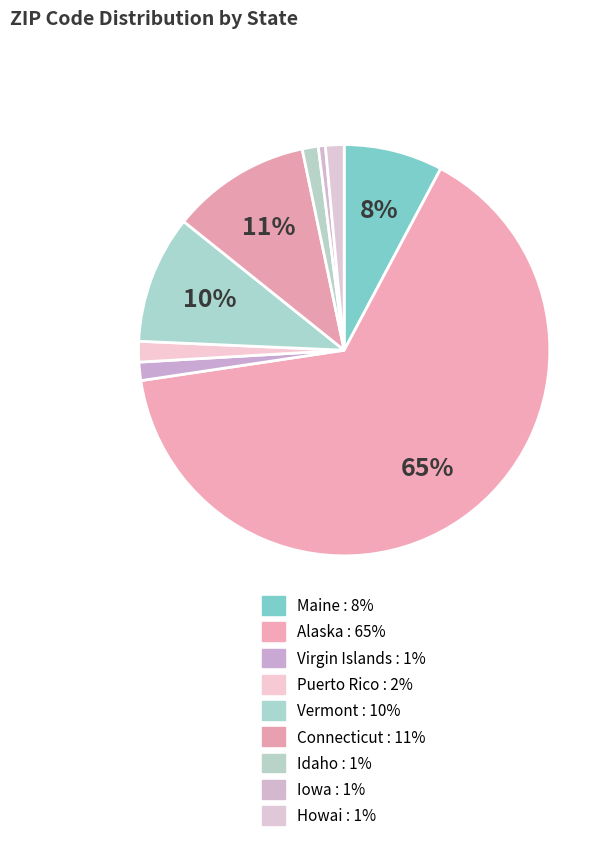

To the nearest percent, what percentage of the pie is Maine?

8%